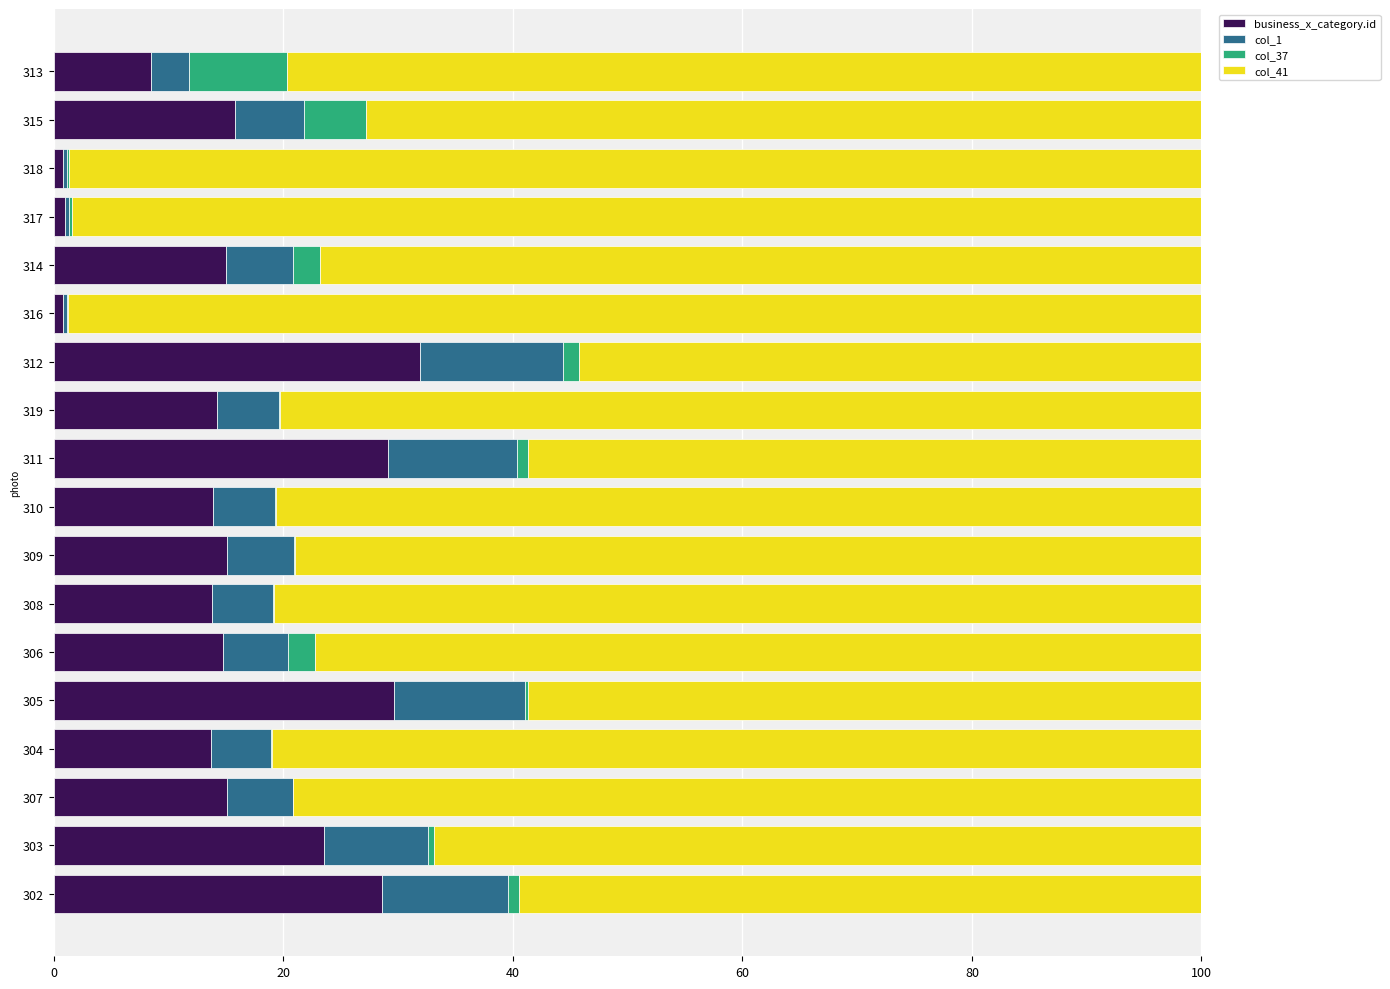

At which label does business_x_category.id reach its peak?

312